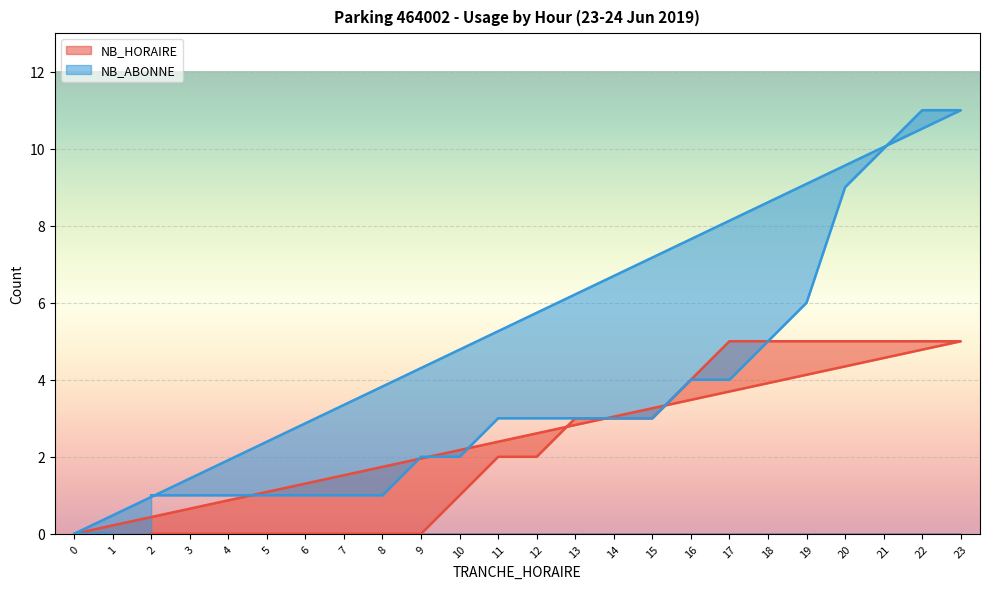

At which label is NB_HORAIRE closest to 2?

11